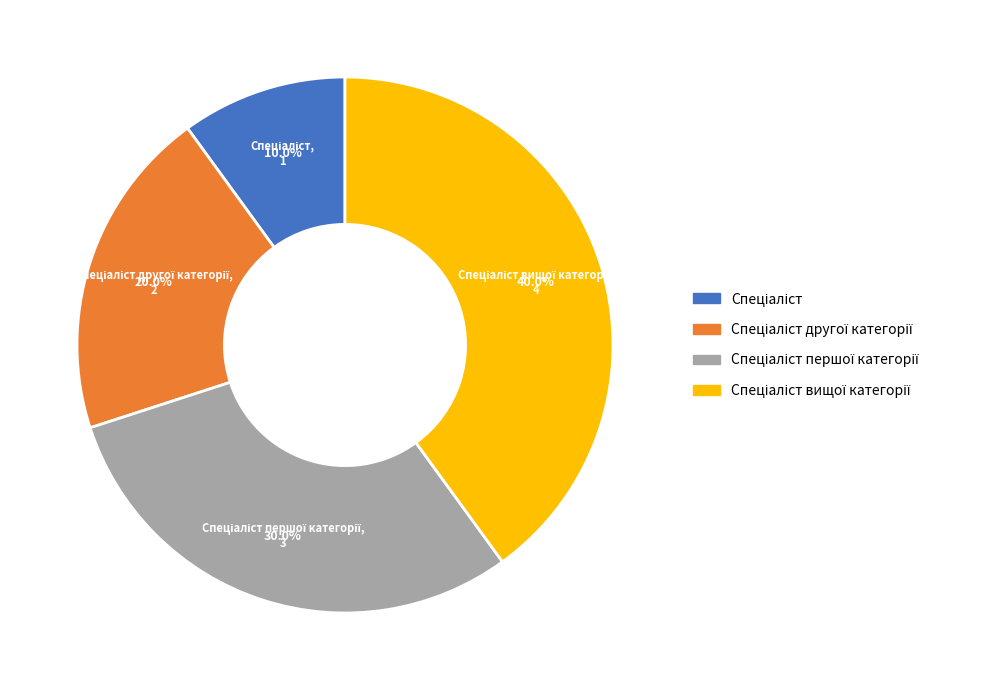

Is there a majority slice in this chart?

No